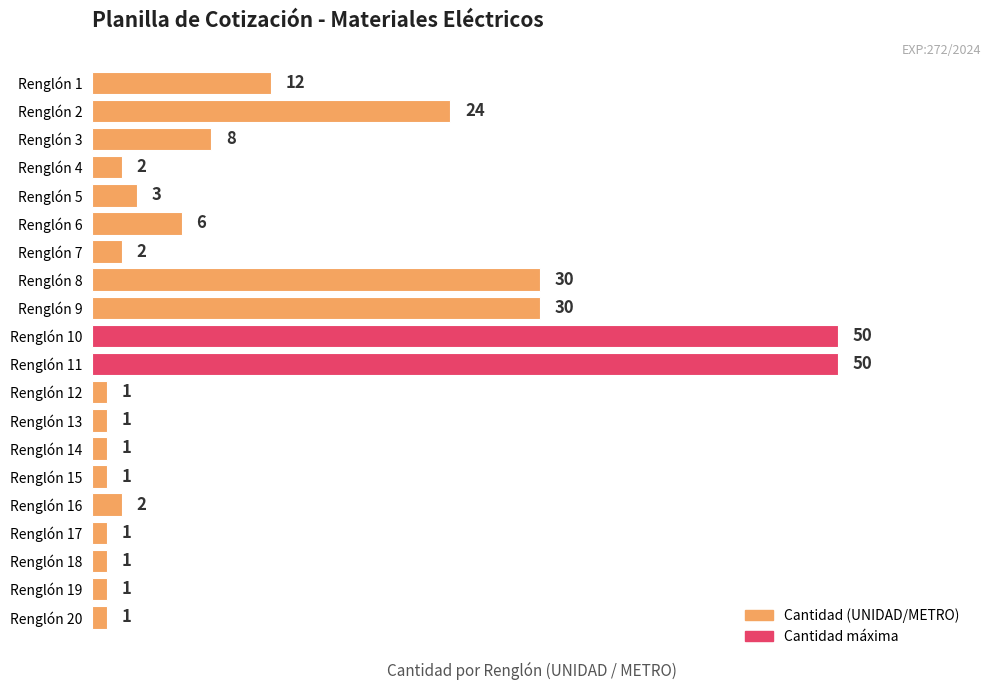

Reading top to bottom, transcribe all the data shown in this chart.

Renglón 1=12	Renglón 2=24	Renglón 3=8	Renglón 4=2	Renglón 5=3	Renglón 6=6	Renglón 7=2	Renglón 8=30	Renglón 9=30	Renglón 10=50	Renglón 11=50	Renglón 12=1	Renglón 13=1	Renglón 14=1	Renglón 15=1	Renglón 16=2	Renglón 17=1	Renglón 18=1	Renglón 19=1	Renglón 20=1